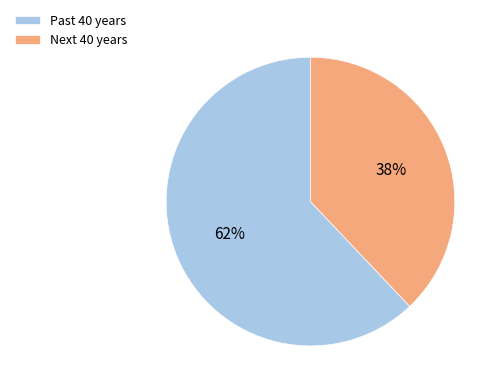

How many slices are in this pie chart?

2